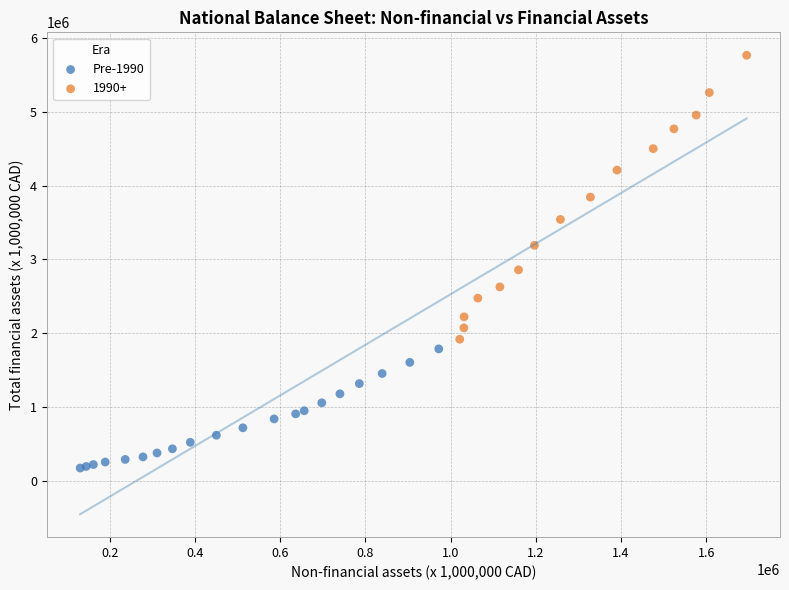

Which series contains the lowest Y value?

Pre-1990